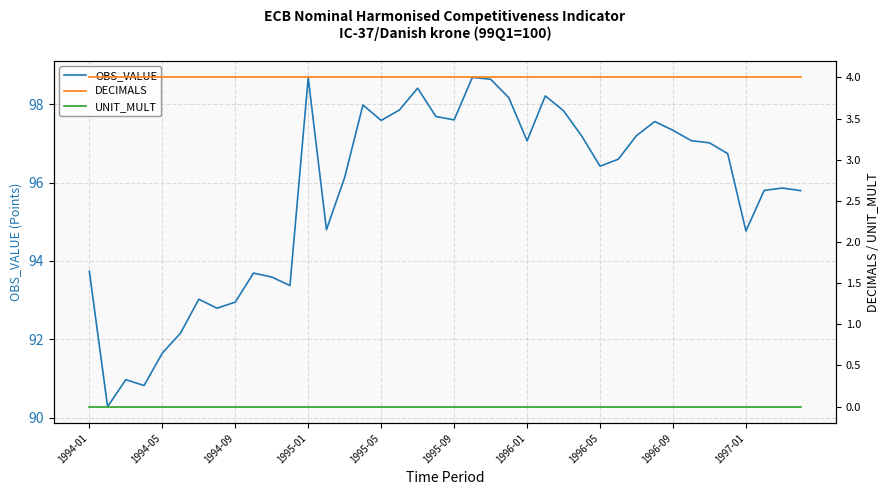

Where does the OBS_VALUE series first go above 96?

1995-01